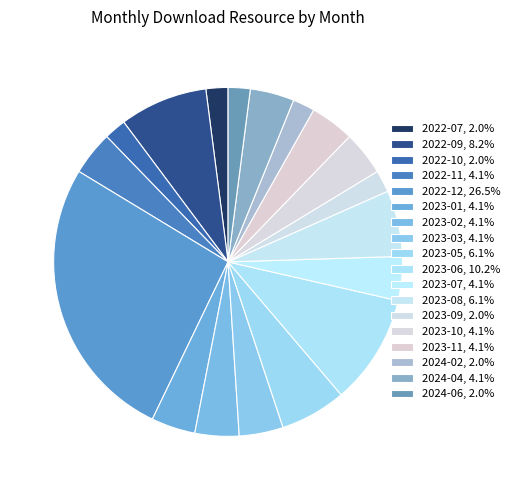

Count the number of slices in the pie.

18